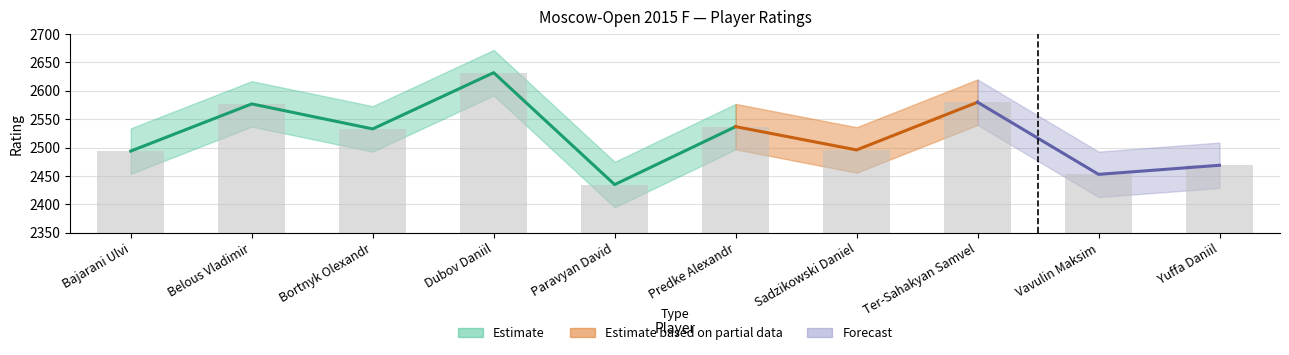

What is the difference between the second highest and minimum values?

145